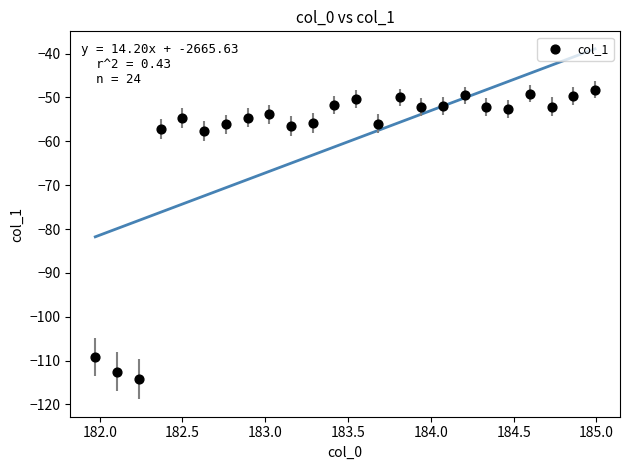

What is the range of X values (max minus min)?

3.0